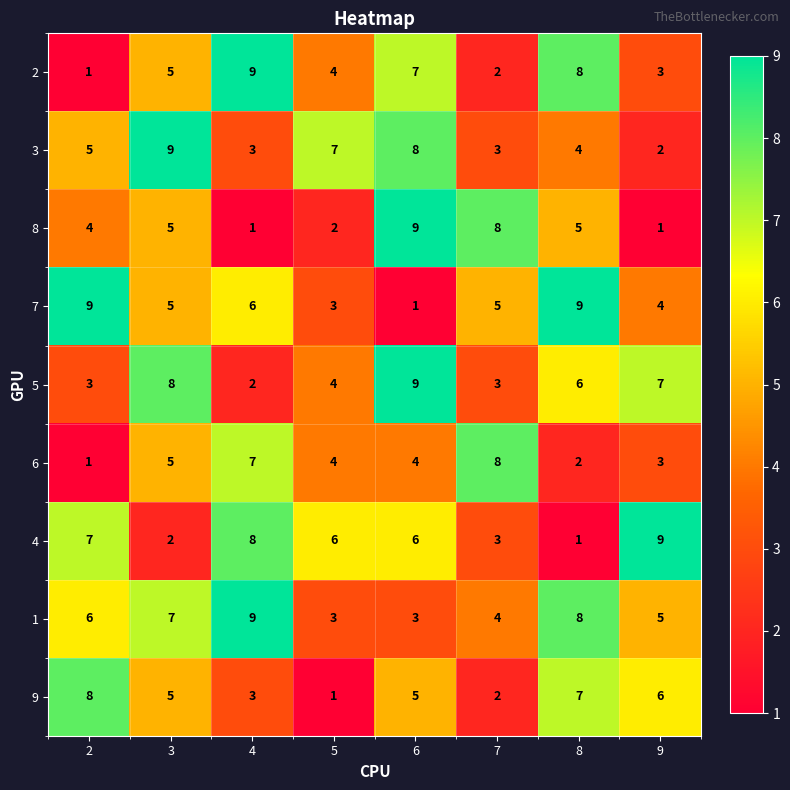

Where does the 5 series first go above 6?

3